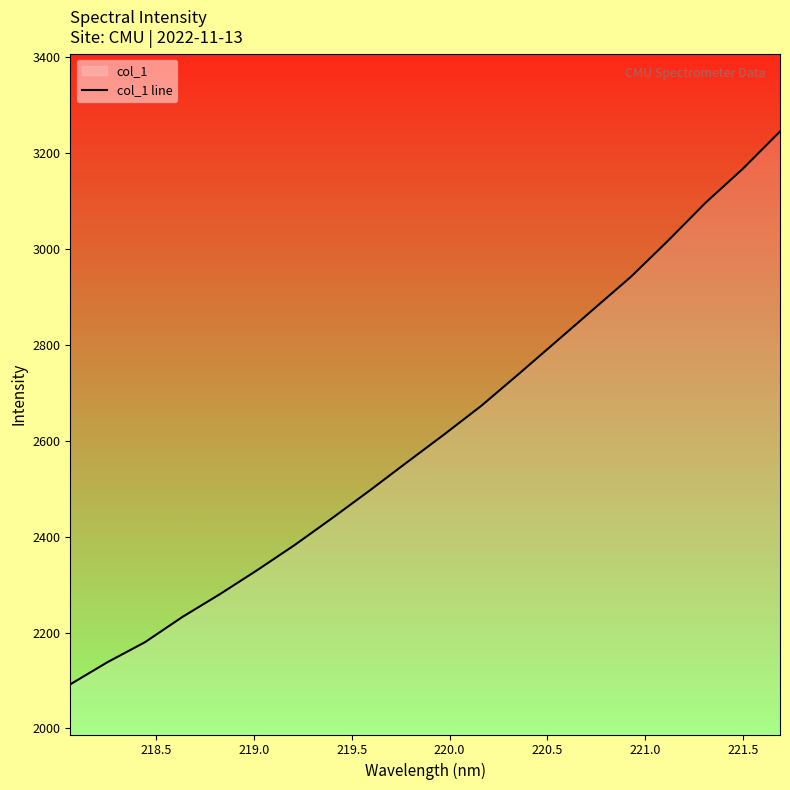

True or false: the data has more than 2 interior local peaks.

False